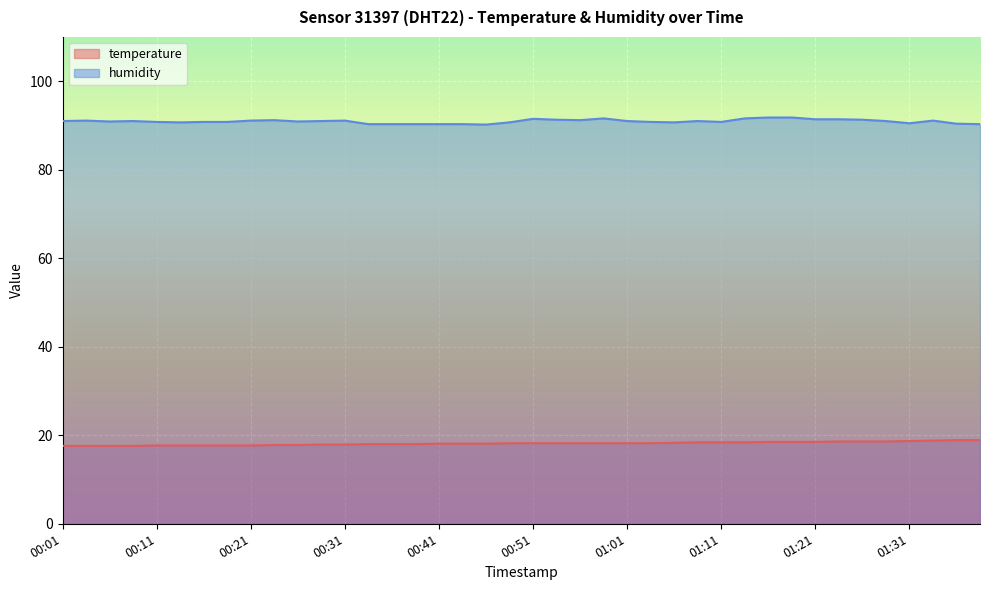

At which label is temperature closest to 18?

00:34